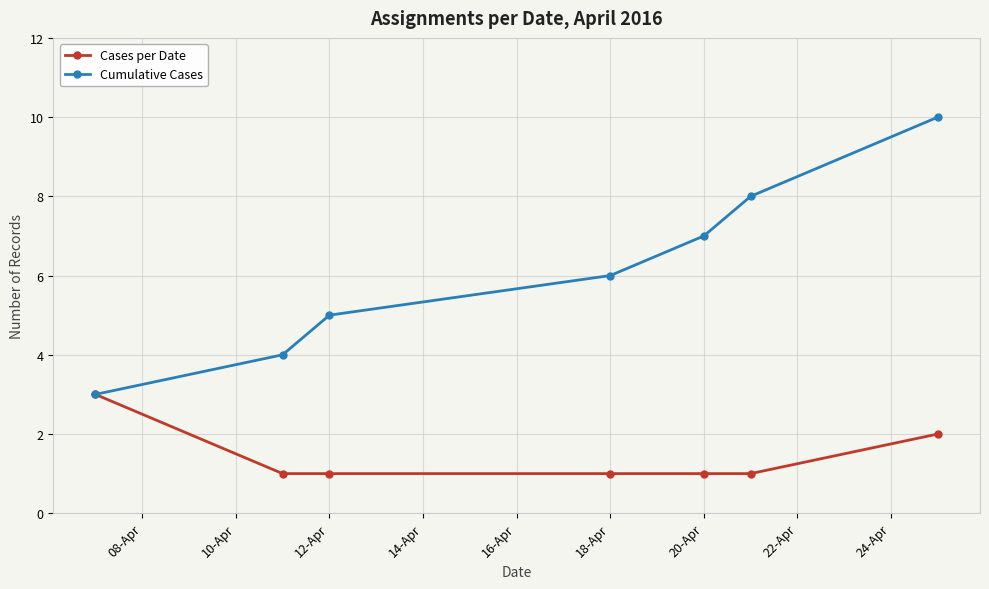

Rank the series by their maximum value, from lowest to highest.

Cases per Date, Cumulative Cases